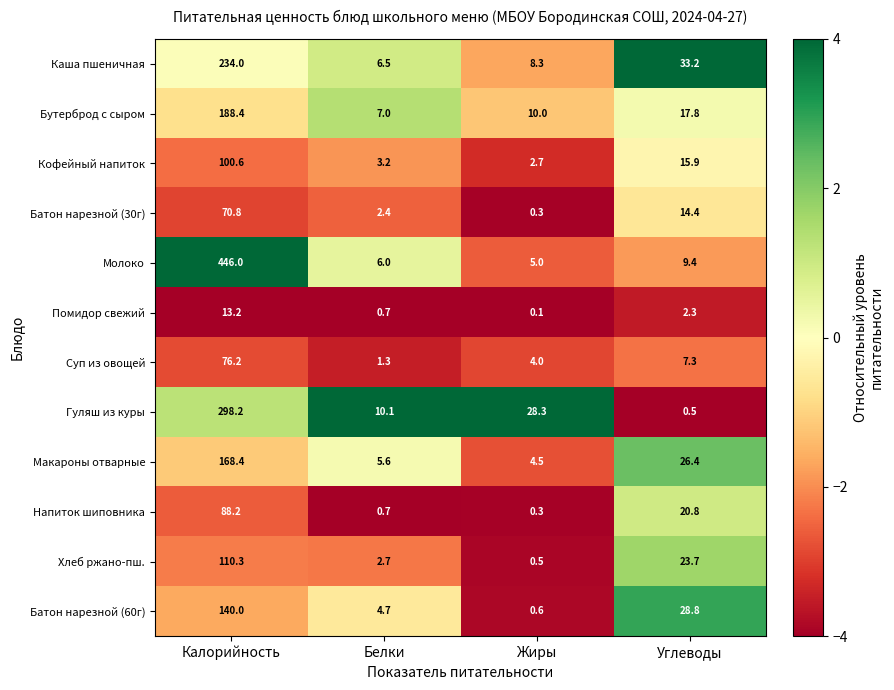

What is the difference between the highest and lowest values at Калорийность?

432.8